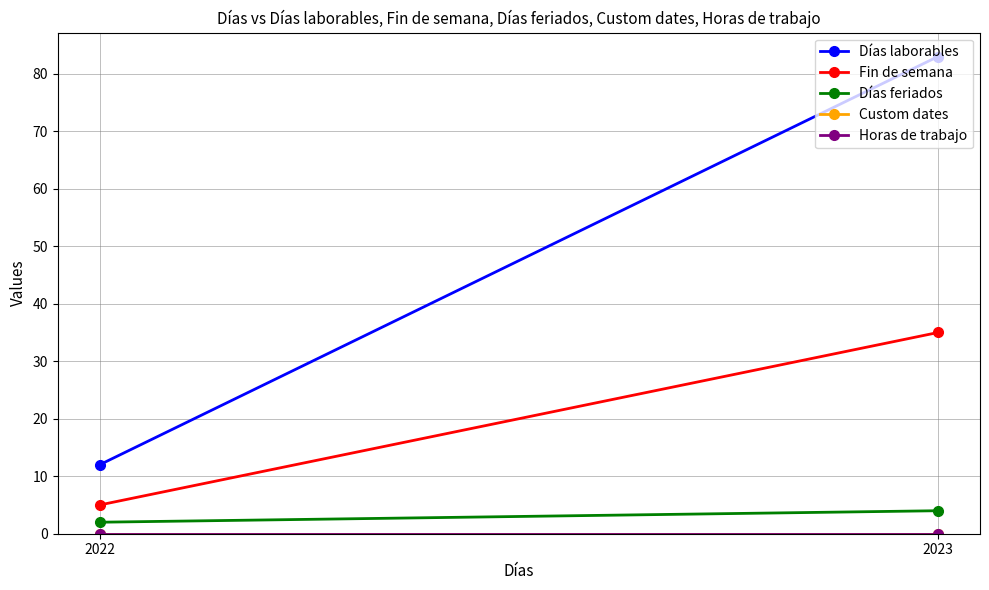

What is the average value of the Días laborables series?

48